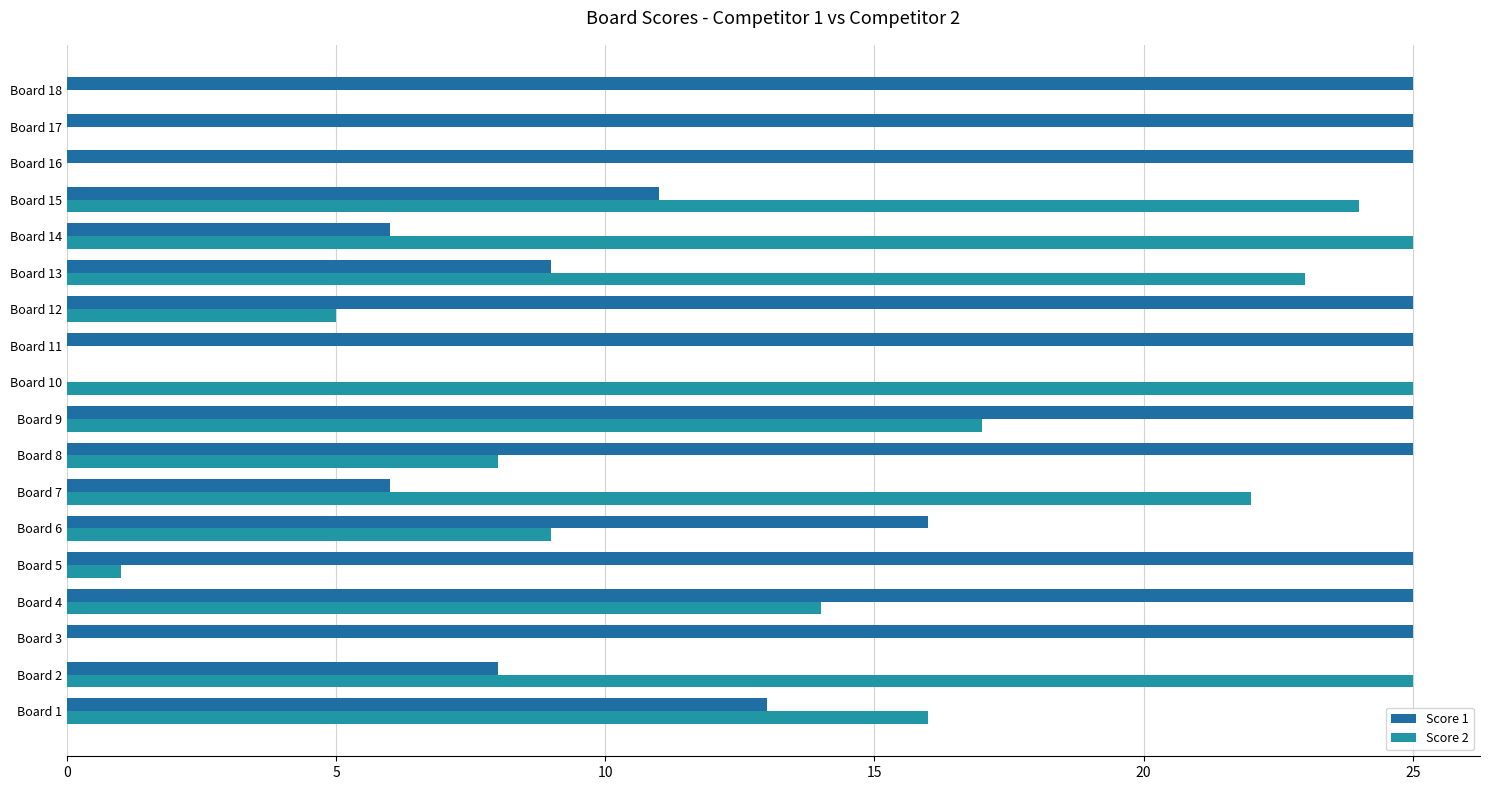

What is the sum of all Score 1 values?

319